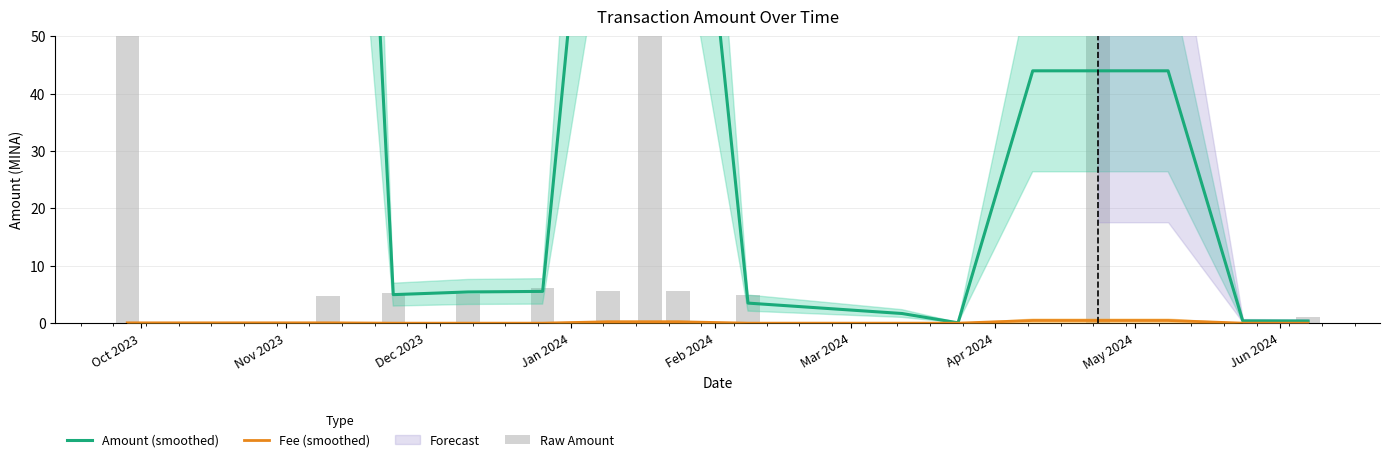

List the series in order of their overall mean, lowest first.

Fee (smoothed), Amount (smoothed), Raw Amount